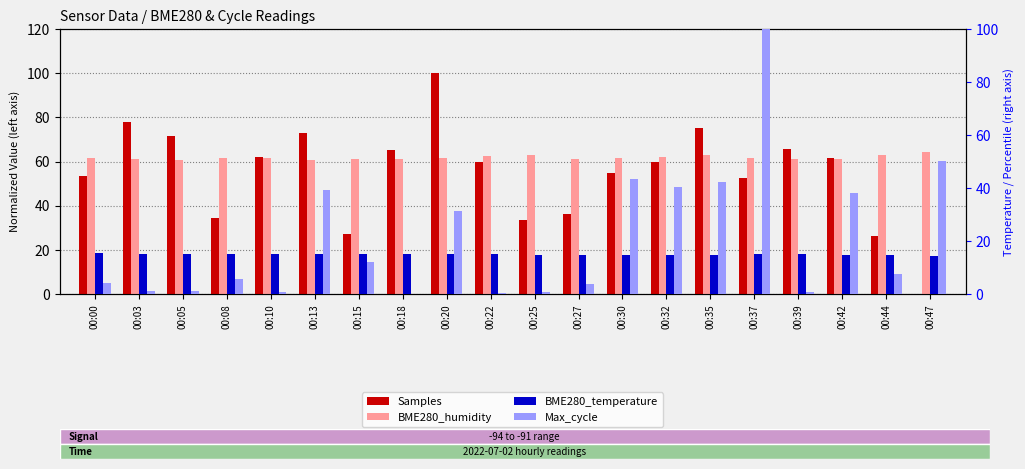

Which series has the largest range (max minus min)?

Samples